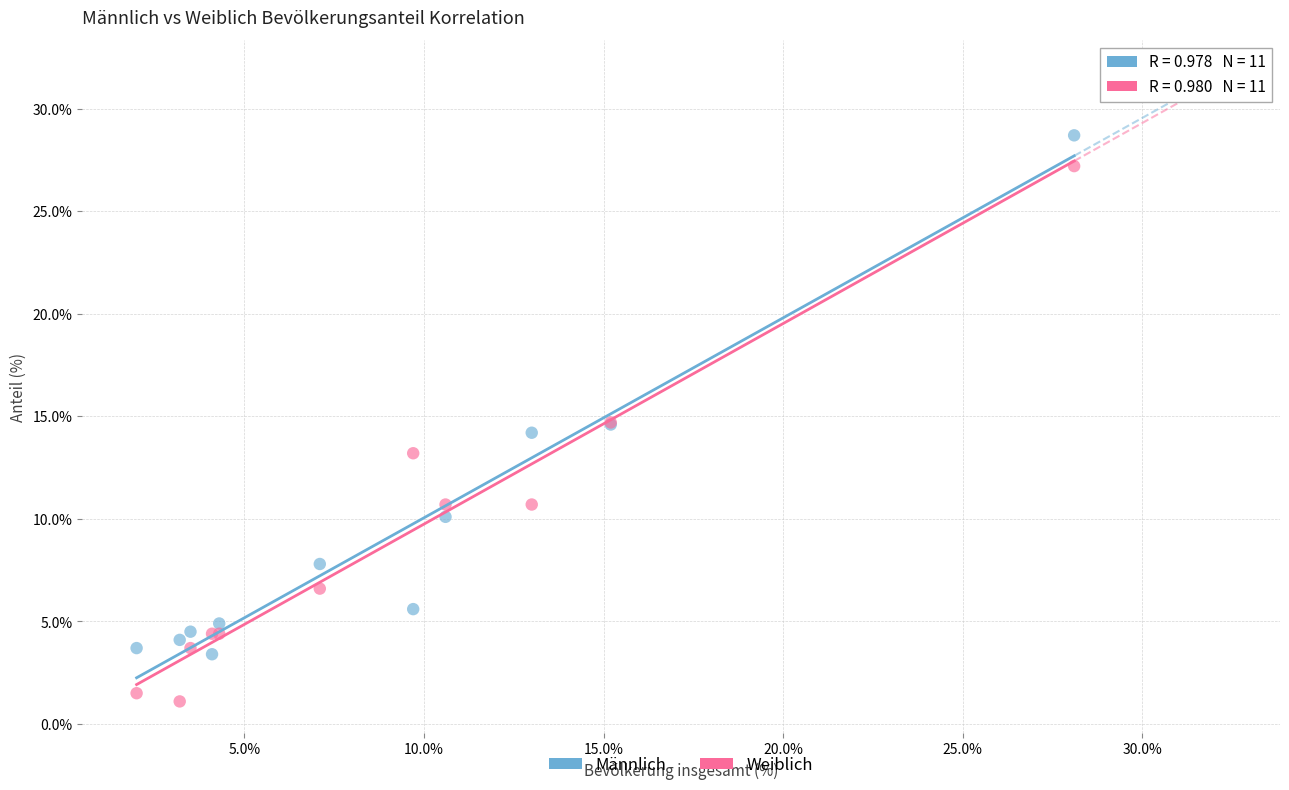

Which series reaches the minimum Y coordinate?

Weiblich